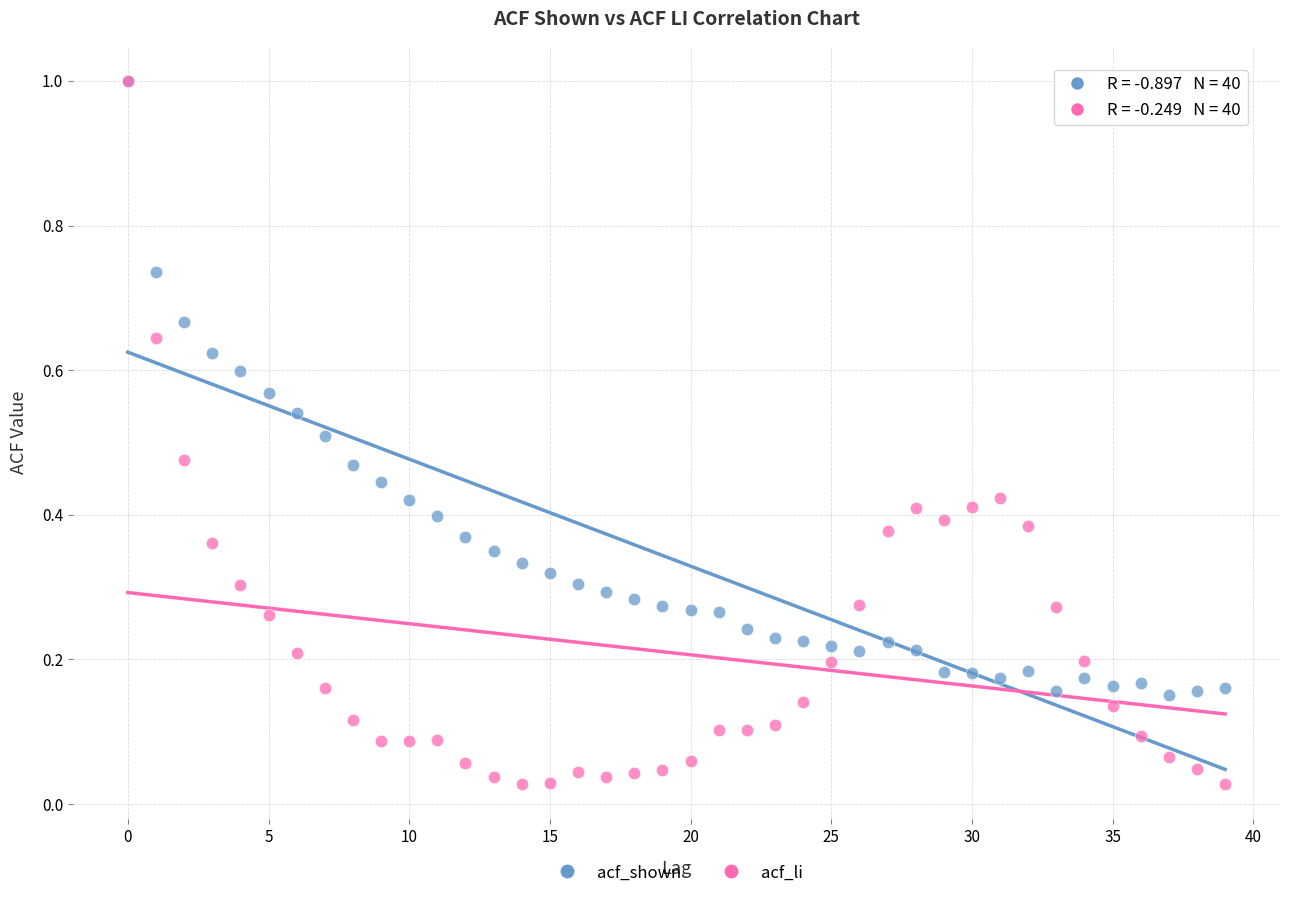

Which series reaches the minimum Y coordinate?

acf_li